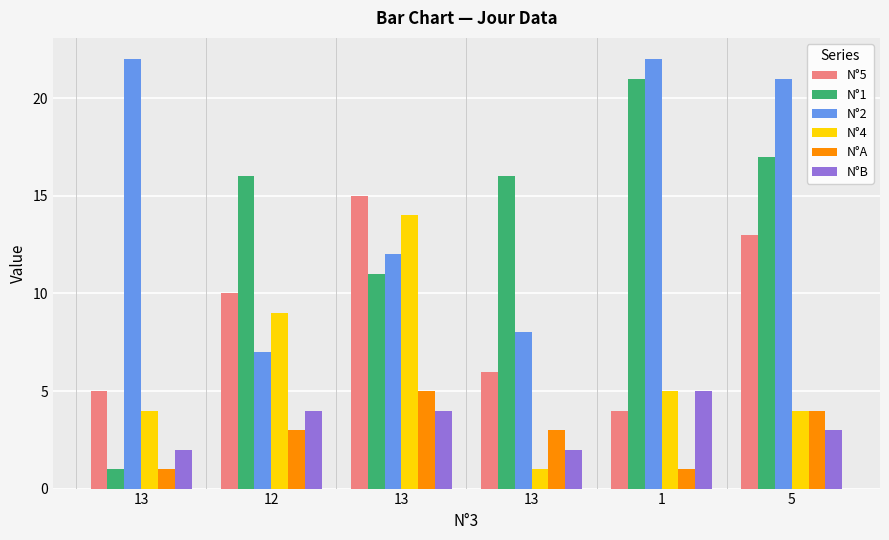

Reading left to right, transcribe all the data shown in this chart.

N°5: 5	10	15	6	4	13
N°1: 1	16	11	16	21	17
N°2: 22	7	12	8	22	21
N°4: 4	9	14	1	5	4
N°A: 1	3	5	3	1	4
N°B: 2	4	4	2	5	3